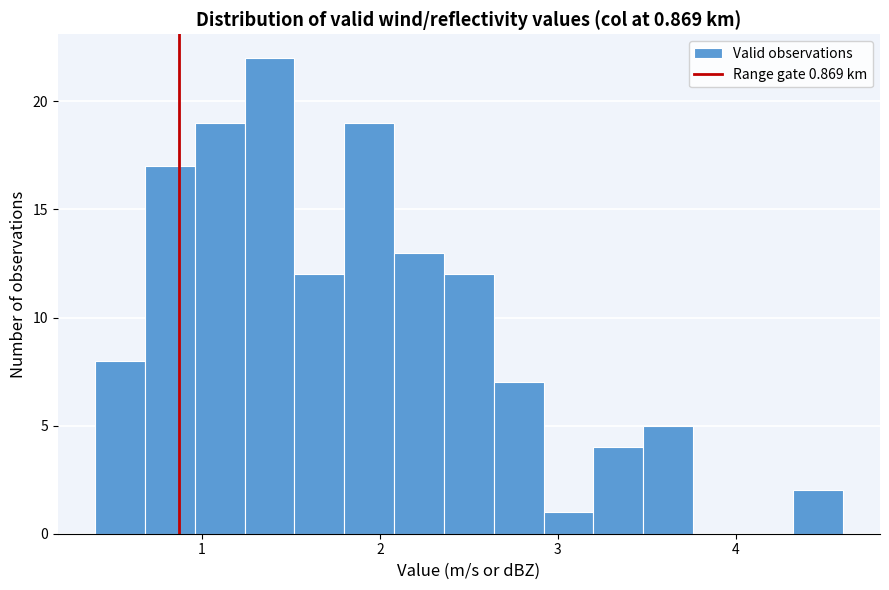

Read against the x-axis, roughly where is the centre of the tallest bar?

1.4